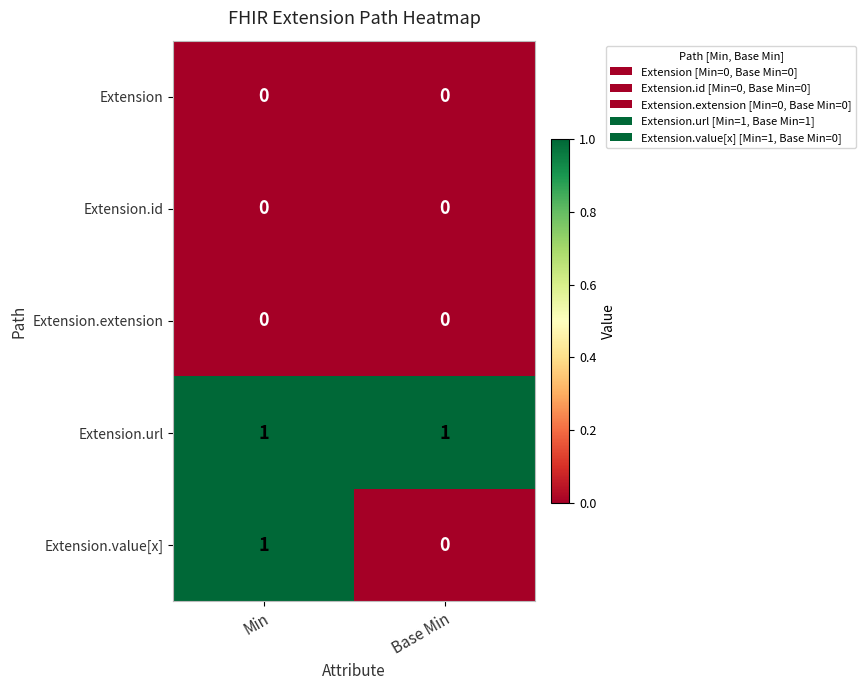

Is the value of Extension.extension at Base Min greater than the value of Extension.url at Base Min?

No